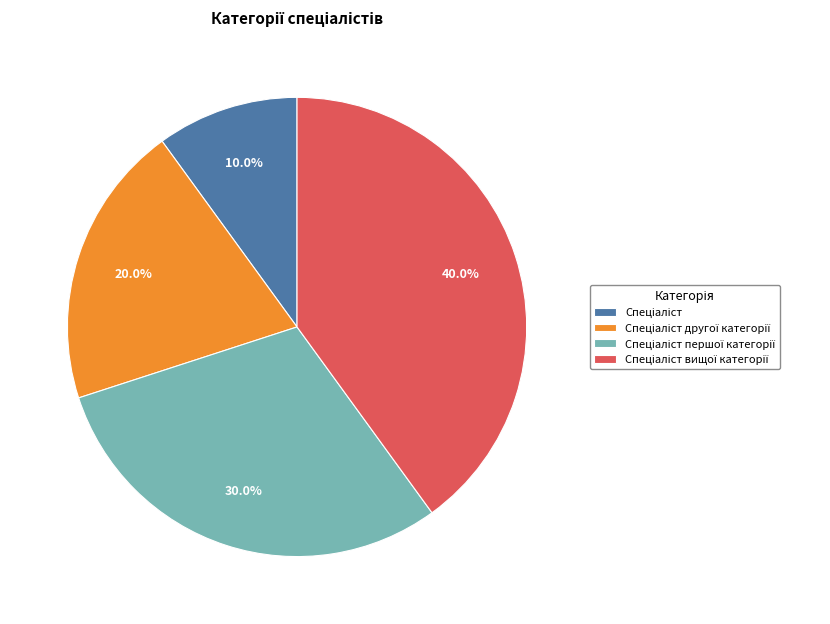

Is there any slice that represents more than half of the pie?

No